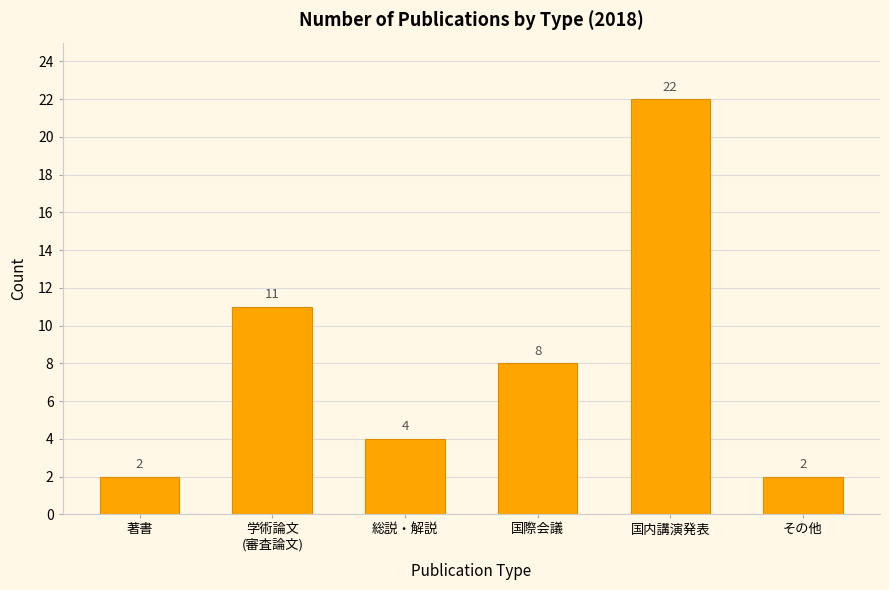

At which label is the value closest to 12?

学術論文
(審査論文)